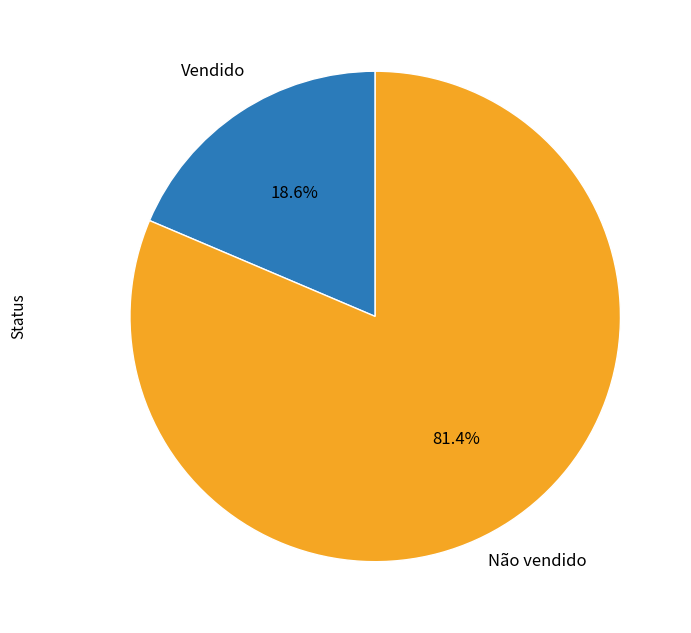

Is there any slice that represents more than half of the pie?

Yes